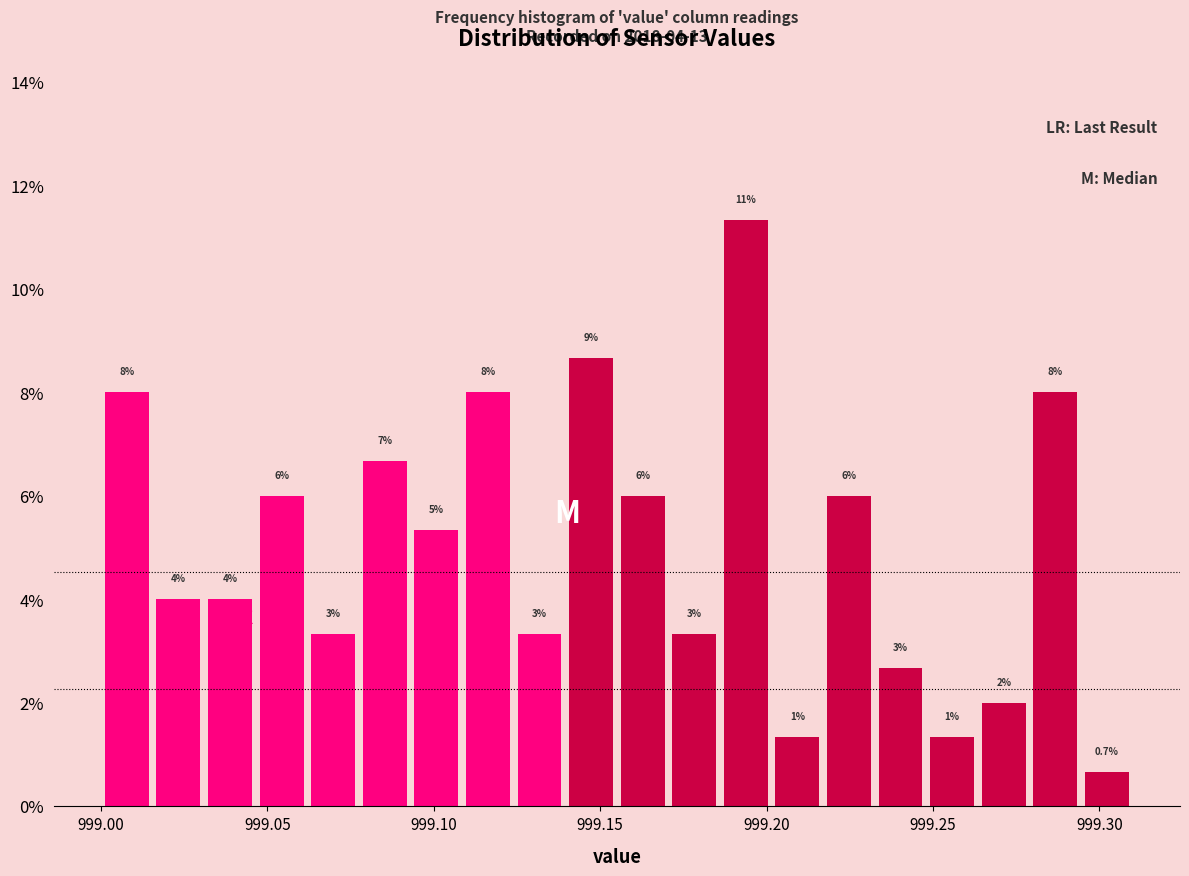

Around what value on the x-axis is the tallest bar? Give the approximate position of its centre, as read against the axis.

999.195